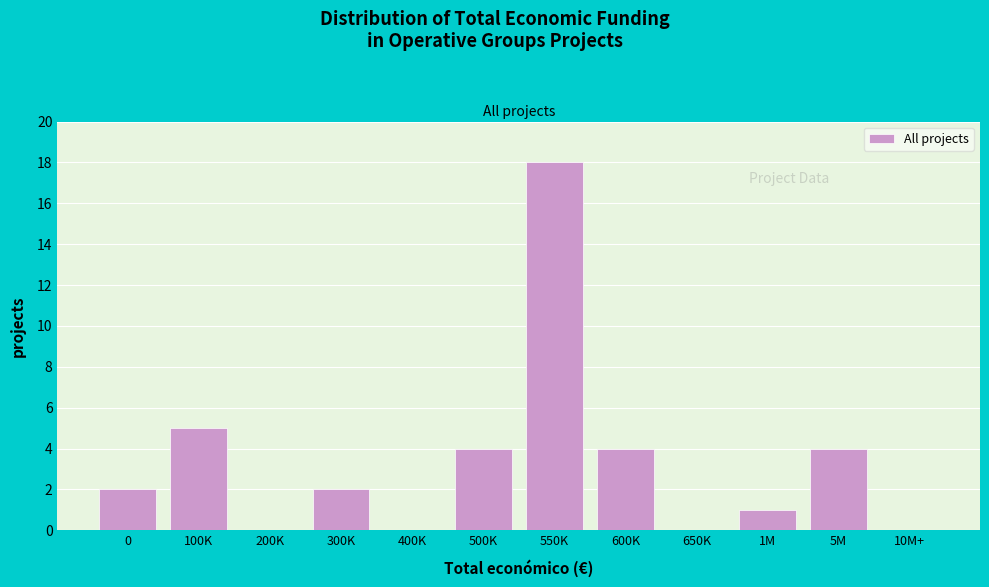

Reading right to left, list all the values displayed in this chart.

10M+=0	5M=4	1M=1	650K=0	600K=4	550K=18	500K=4	400K=0	300K=2	200K=0	100K=5	0=2